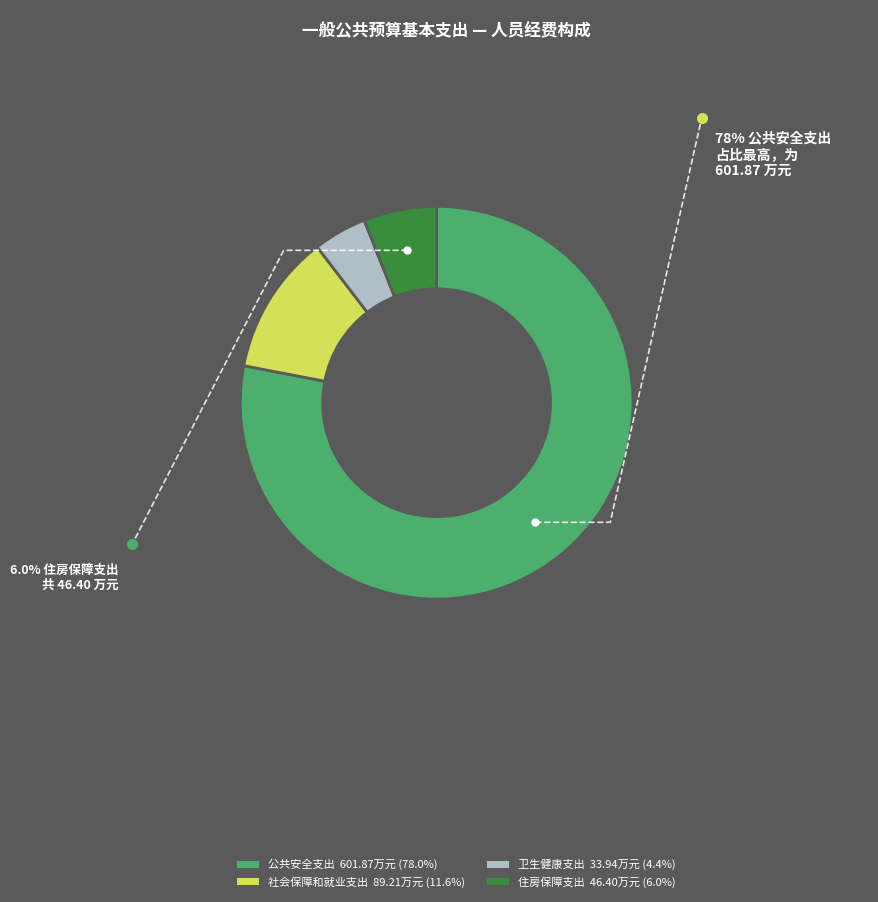

Do 卫生健康支出 and 住房保障支出 together represent more than half of the pie?

No